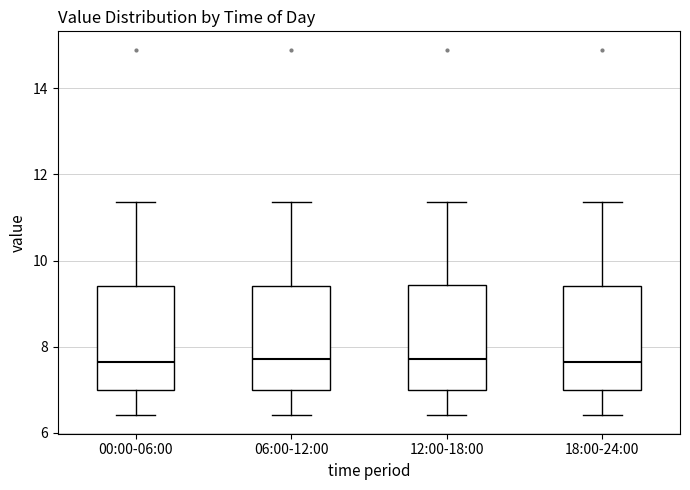

Where is the lower edge of the box for 06:00-12:00 on the y-axis? The values are not printed on the chart, so give them approximately, as read against the axis.

7.0